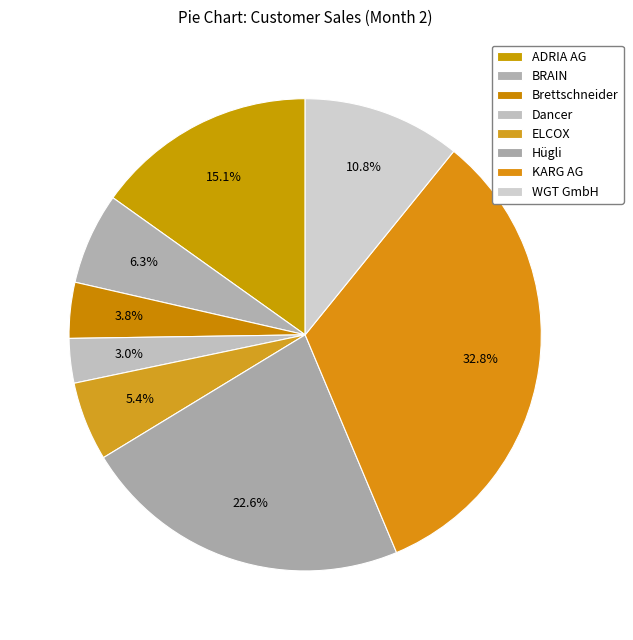

To the nearest percent, what is the difference between the Hügli and KARG AG slice percentages?

10%